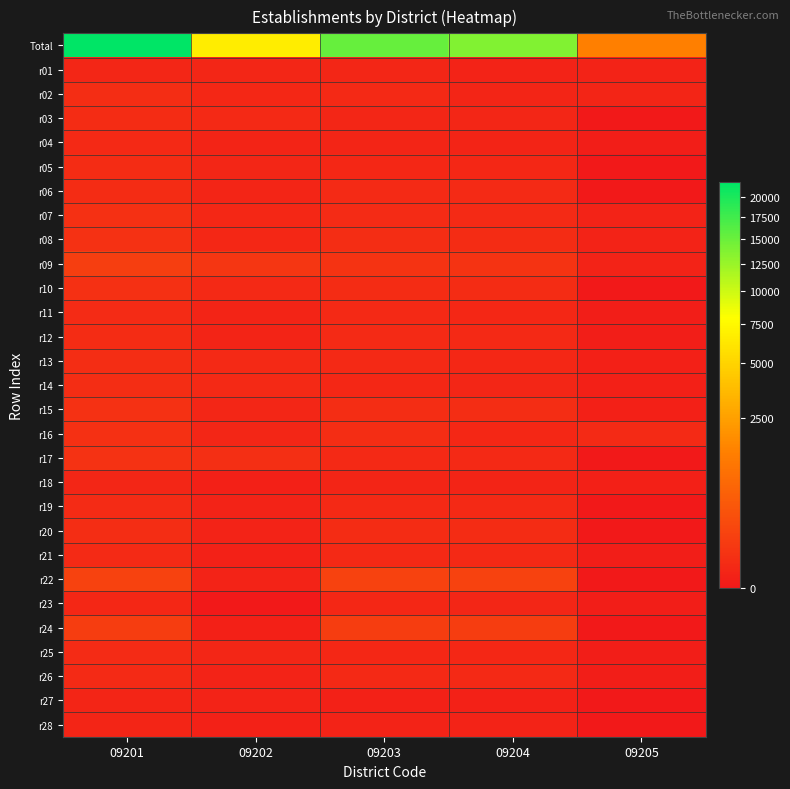

Reading left to right, extract all data points from this chart.

Total: 09201=21906	09202=6631	09203=15201	09204=13787	09205=1414
r01: 09201=9	09202=9	09203=9	09204=5	09205=4
r02: 09201=27	09202=12	09203=15	09204=8	09205=7
r03: 09201=24	09202=14	09203=10	09204=10	09205=0
r04: 09201=13	09202=6	09203=7	09204=6	09205=1
r05: 09201=22	09202=10	09203=12	09204=12	09205=0
r06: 09201=23	09202=7	09203=16	09204=16	09205=0
r07: 09201=33	09202=12	09203=21	09204=17	09205=4
r08: 09201=39	09202=11	09203=28	09204=23	09205=5
r09: 09201=117	09202=64	09203=53	09204=48	09205=5
r10: 09201=37	09202=14	09203=23	09204=23	09205=0
r11: 09201=19	09202=6	09203=13	09204=12	09205=1
r12: 09201=22	09202=6	09203=16	09204=15	09205=1
r13: 09201=28	09202=14	09203=14	09204=12	09205=2
r14: 09201=26	09202=14	09203=12	09204=10	09205=2
r15: 09201=38	09202=10	09203=28	09204=26	09205=2
r16: 09201=37	09202=10	09203=27	09204=11	09205=16
r17: 09201=43	09202=30	09203=13	09204=13	09205=0
r18: 09201=10	09202=2	09203=8	09204=6	09205=2
r19: 09201=19	09202=4	09203=15	09204=15	09205=0
r20: 09201=27	09202=4	09203=23	09204=23	09205=0
r21: 09201=17	09202=3	09203=14	09204=13	09205=1
r22: 09201=145	09202=4	09203=141	09204=141	09205=0
r23: 09201=11	09202=0	09203=11	09204=10	09205=1
r24: 09201=106	09202=2	09203=104	09204=104	09205=0
r25: 09201=21	09202=9	09203=12	09204=11	09205=1
r26: 09201=18	09202=4	09203=14	09204=13	09205=1
r27: 09201=8	09202=5	09203=3	09204=3	09205=0
r28: 09201=7	09202=3	09203=4	09204=4	09205=0